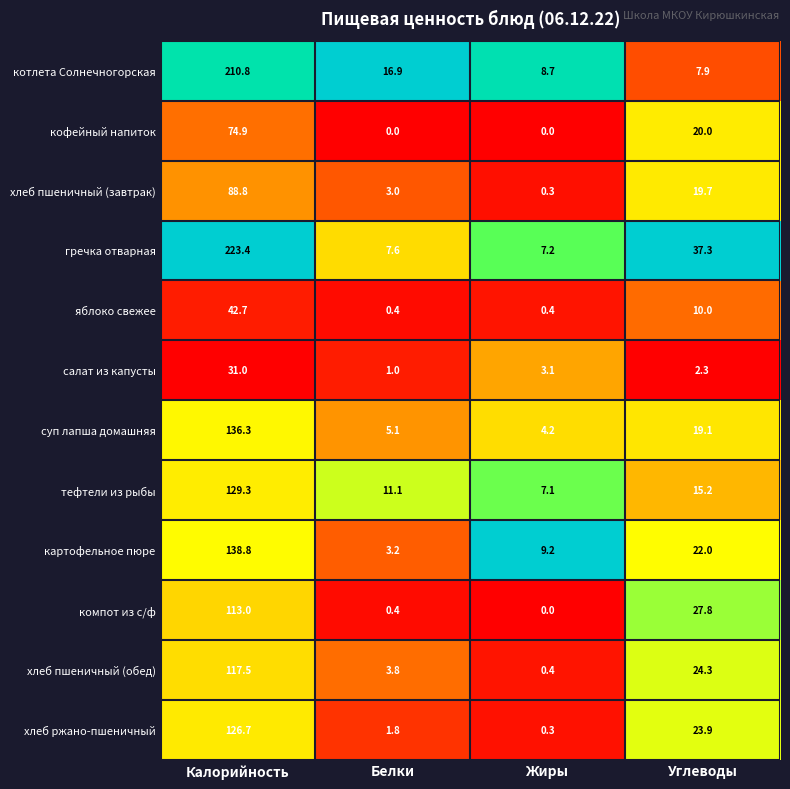

Which category has the highest value across all series?

Калорийность